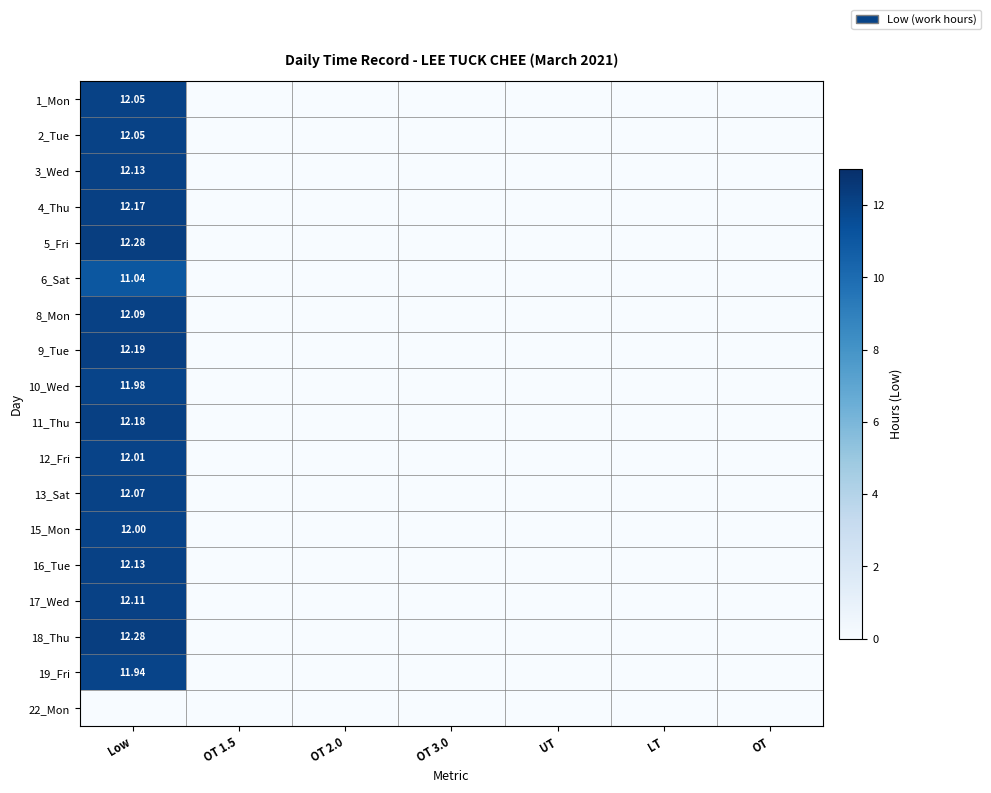

List the series in order of their peak value, lowest first.

22_Mon, 6_Sat, 19_Fri, 10_Wed, 15_Mon, 12_Fri, 1_Mon, 2_Tue, 13_Sat, 8_Mon, 17_Wed, 3_Wed, 16_Tue, 4_Thu, 11_Thu, 9_Tue, 5_Fri, 18_Thu